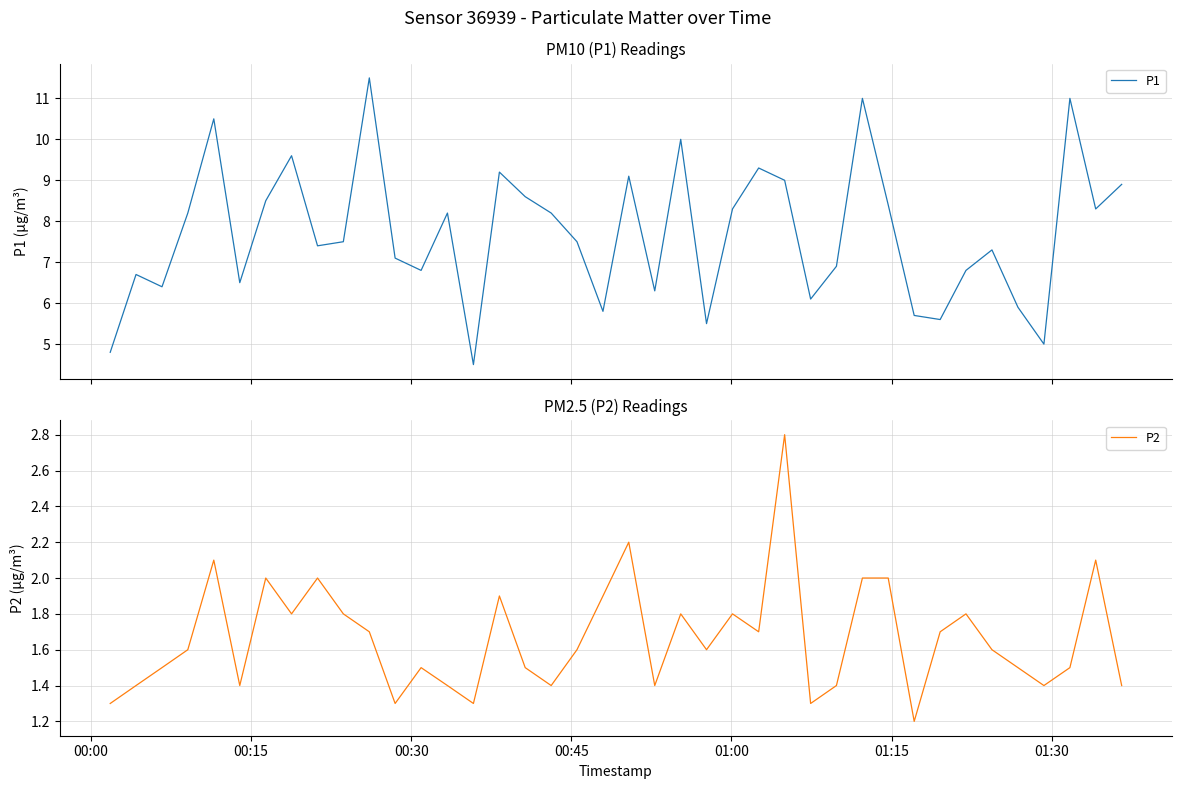

Rank the series by their average value, from highest to lowest.

P1, P2